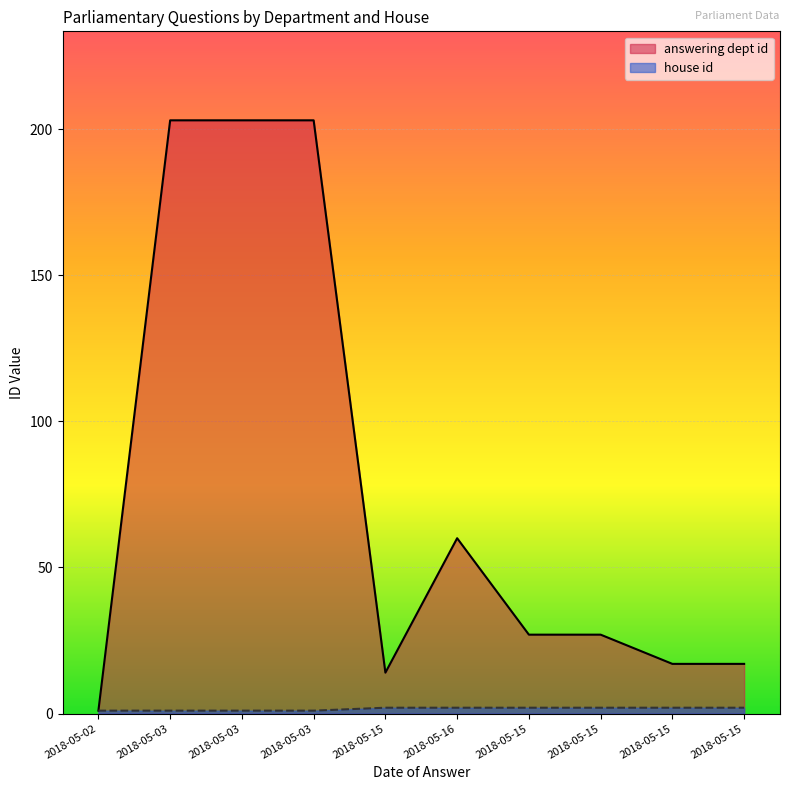

How many values in the house id series are below 2?

4